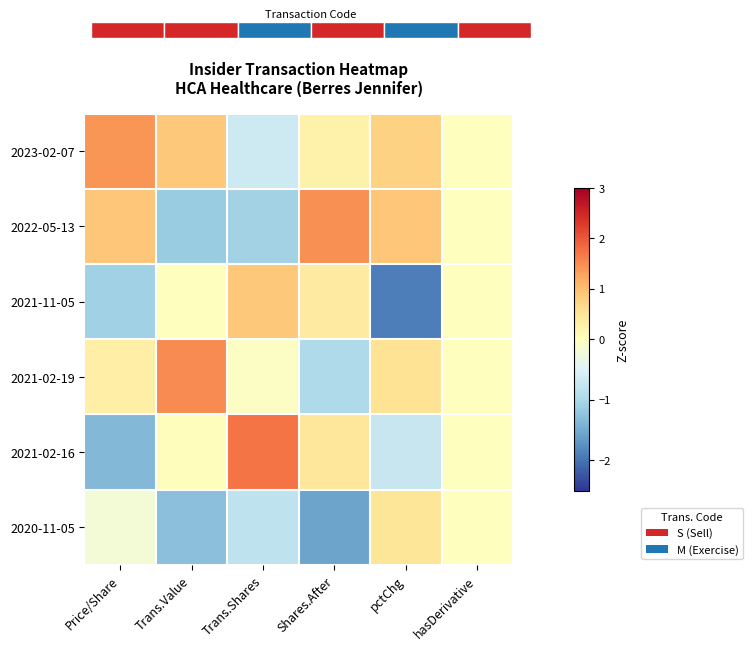

What is the greatest value displayed?

1.7